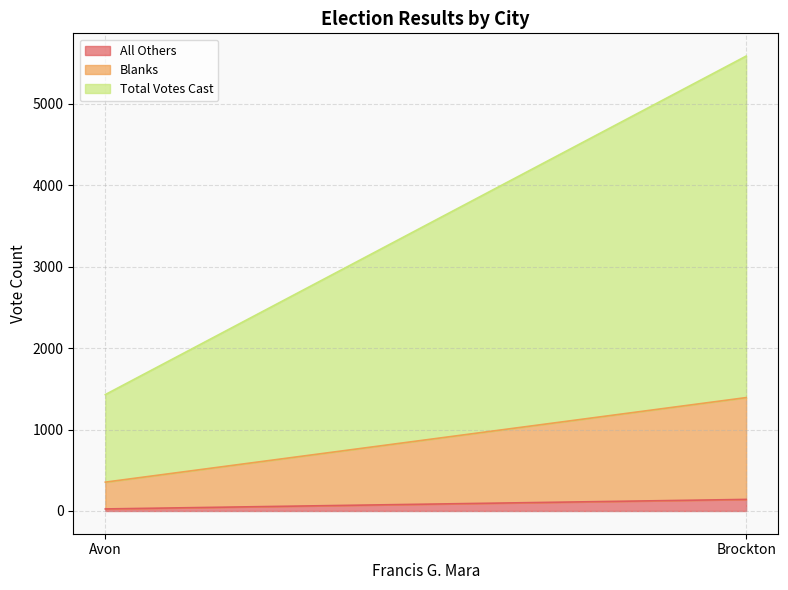

What is the value of the Blanks point at the 1st from the left?

329